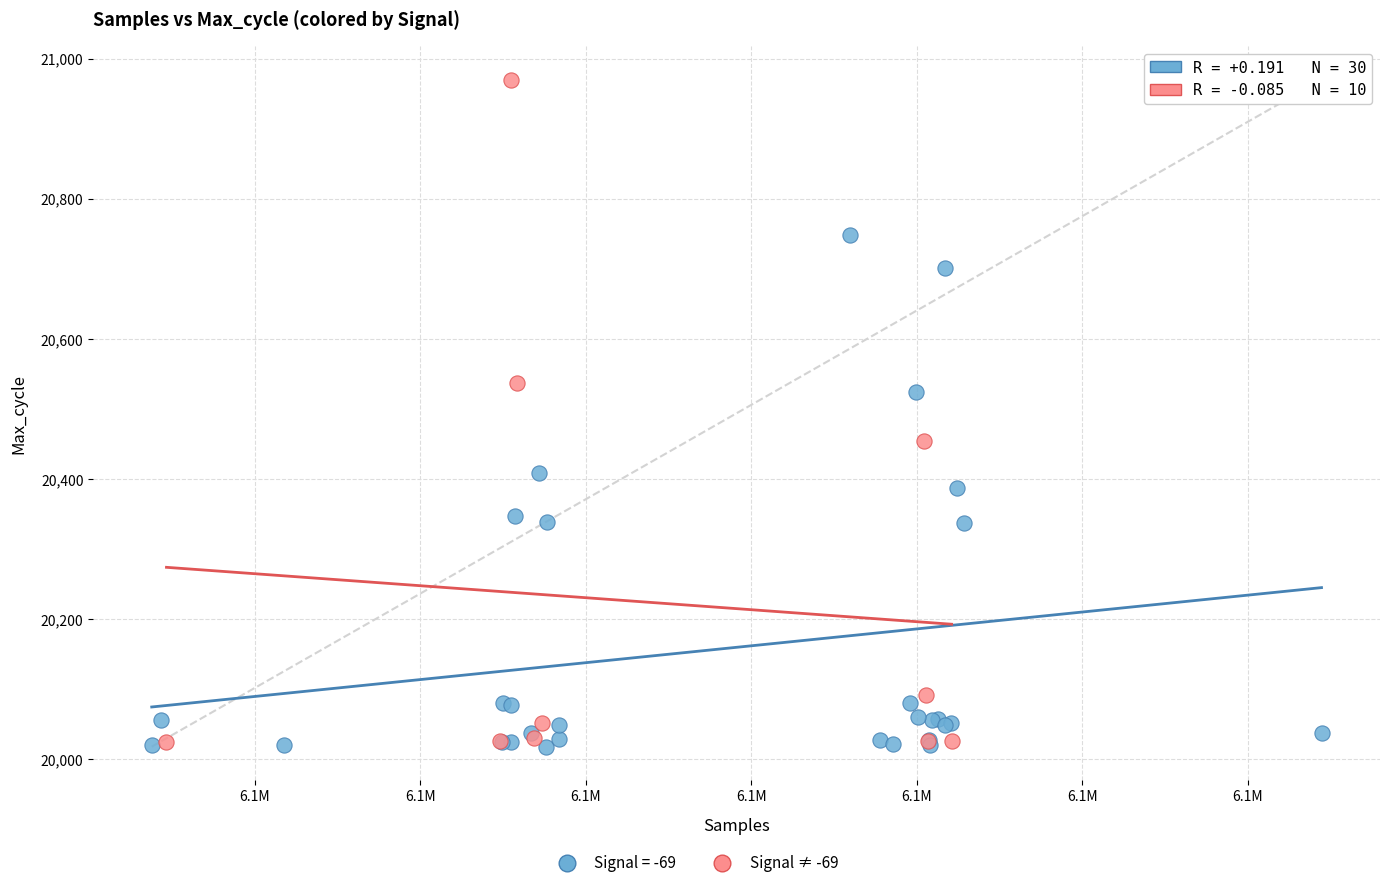

Which series has the widest spread of Y values?

Signal ≠ -69